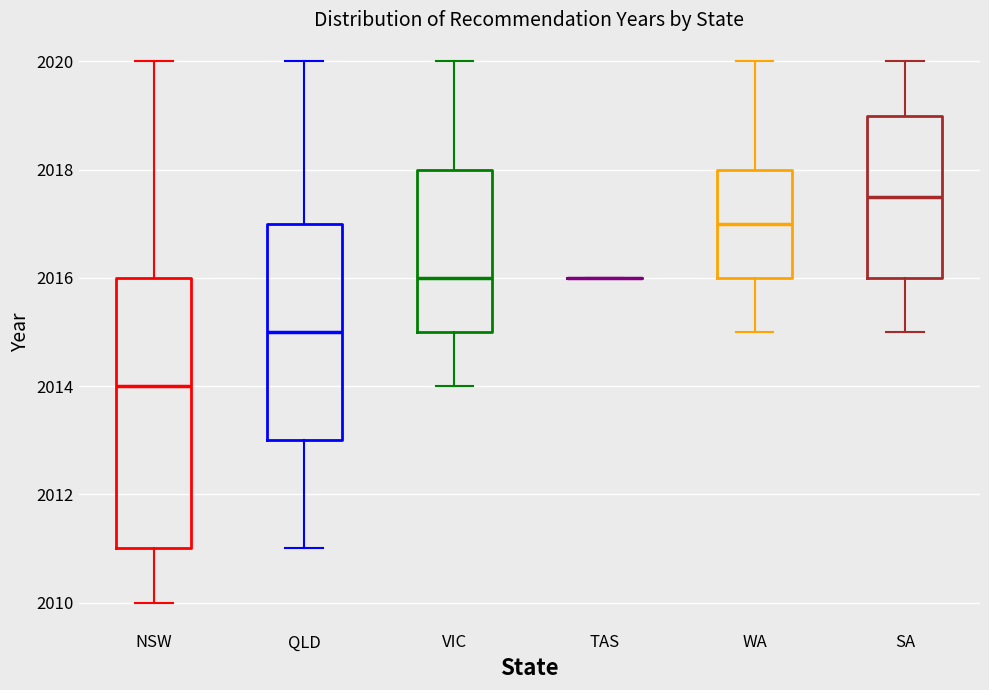

Reading left to right, read every box against the y-axis: the position of its median line, the range the box covers, and the ends of its whiskers. The values are not printed on the chart, so give them approximately, as read against the axis.

NSW: median 2014.0, box 2011.0 to 2016.0, whiskers 2010.0 to 2020.0
QLD: median 2015.0, box 2013.0 to 2017.0, whiskers 2011.0 to 2020.0
VIC: median 2016.0, box 2015.0 to 2018.0, whiskers 2014.0 to 2020.0
TAS: box collapsed to a line at 2016.0, whiskers 2016.0 to 2016.0
WA: median 2017.0, box 2016.0 to 2018.0, whiskers 2015.0 to 2020.0
SA: median 2017.6, box 2016.0 to 2019.0, whiskers 2015.0 to 2020.0